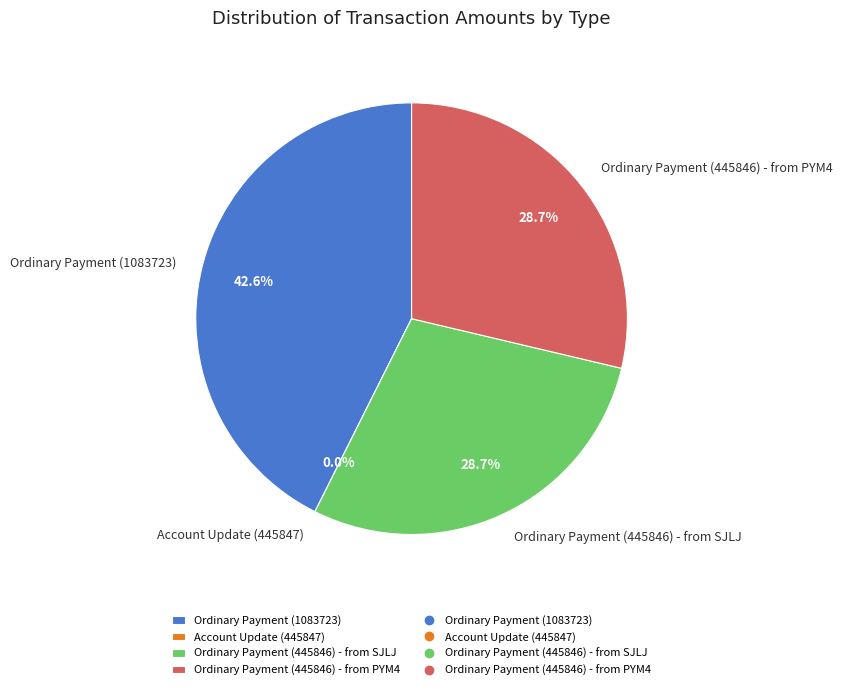

Is there a majority slice in this chart?

No